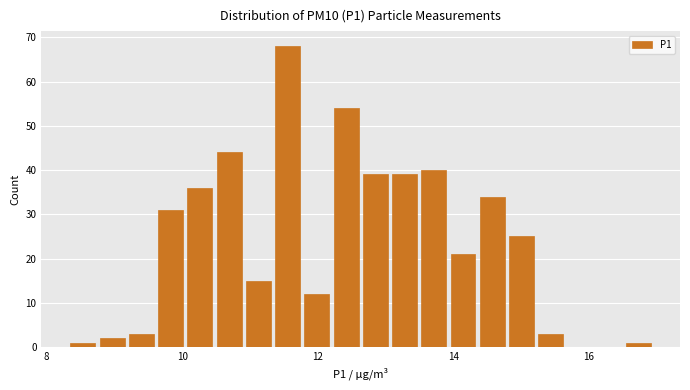

Read against the x-axis, roughly where is the centre of the tallest bar?

11.6